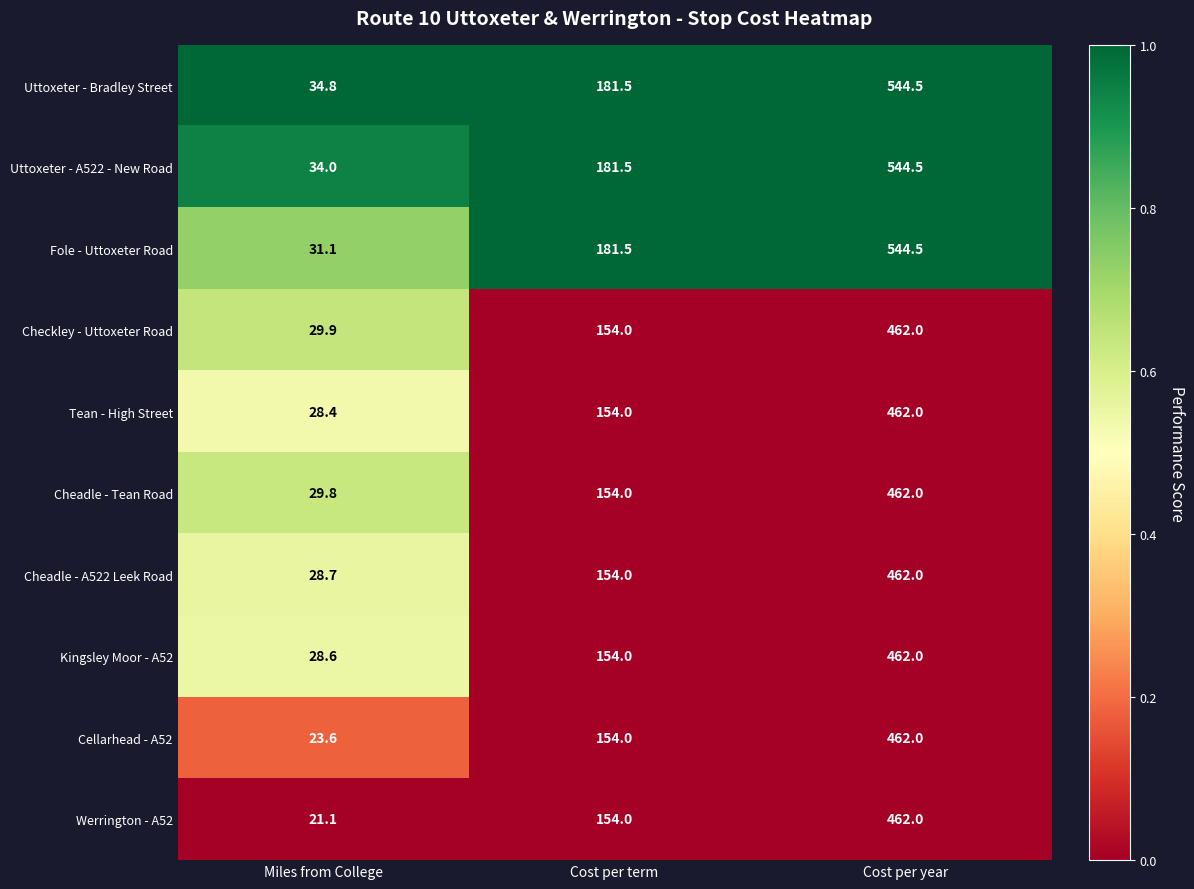

Rank the series at Miles from College from lowest to highest value.

Werrington - A52, Cellarhead - A52, Tean - High Street, Kingsley Moor - A52, Cheadle - A522 Leek Road, Cheadle - Tean Road, Checkley - Uttoxeter Road, Fole - Uttoxeter Road, Uttoxeter - A522 - New Road, Uttoxeter - Bradley Street